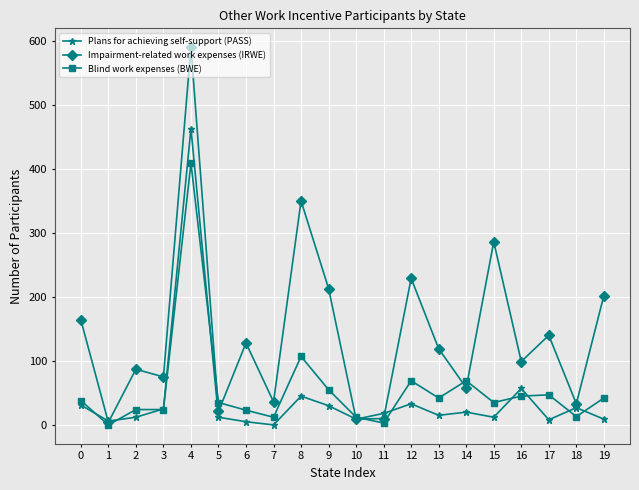

Which series ends up on top after the final intersection of Blind work expenses (BWE) and Plans for achieving self-support (PASS)?

Blind work expenses (BWE)